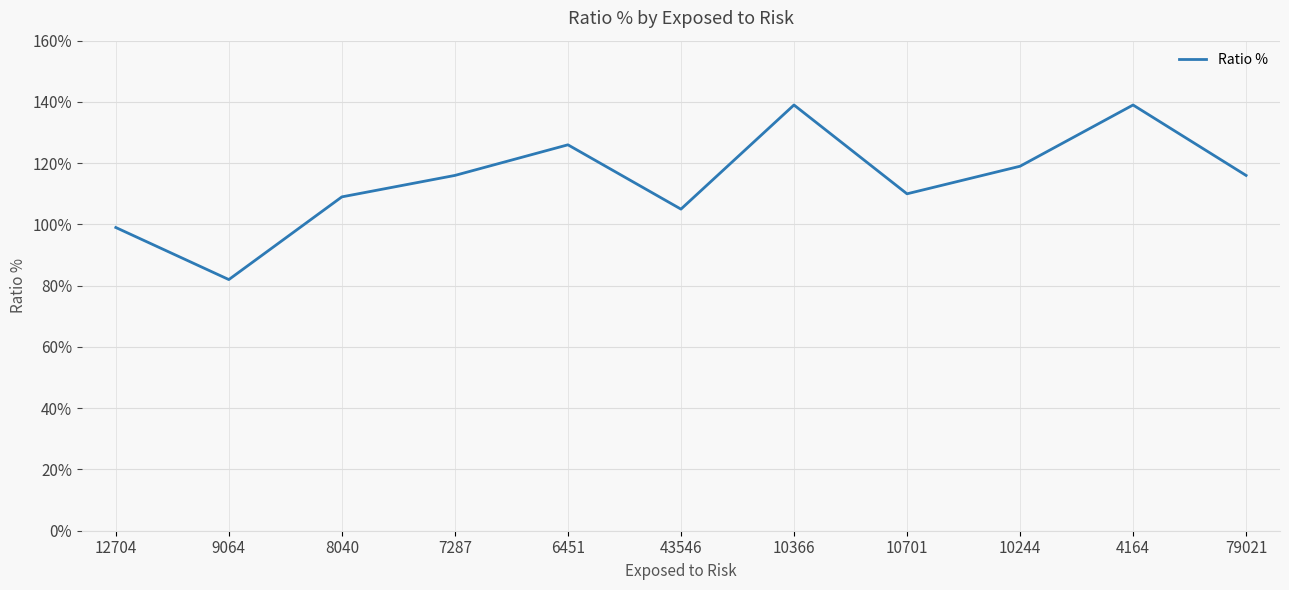

The chart shows a value of 38 at 4164. True or false?

False